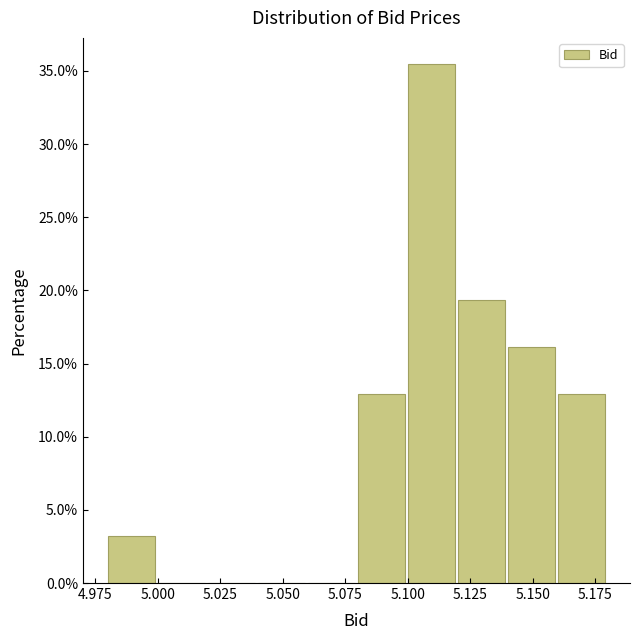

Over which range of the x-axis is the bar tallest?

5.10 to 5.12